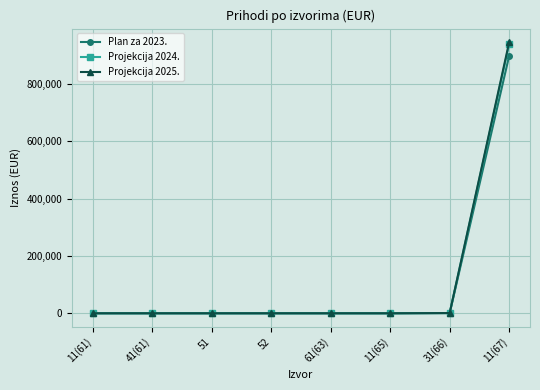

The value of Projekcija 2024. at 61(63) is 0. True or false?

True